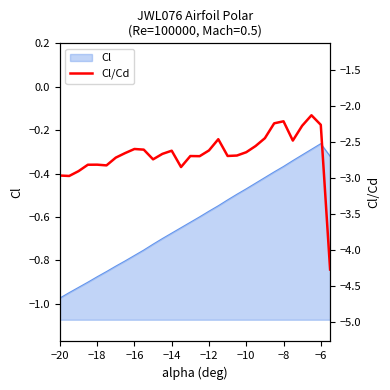

Does the chart have visible grid lines?

No